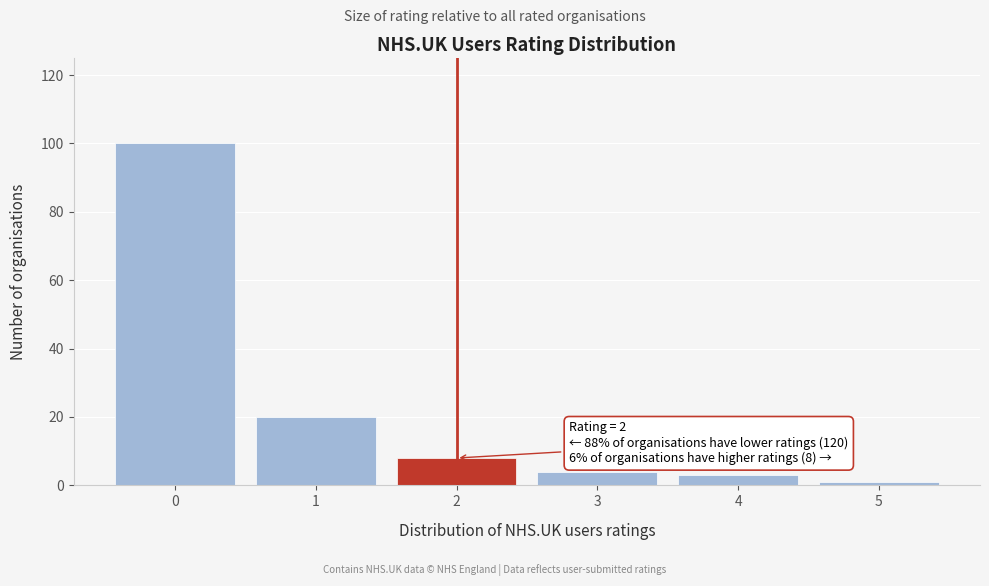

Reading right to left, transcribe all the data shown in this chart.

1	3	4	8	20	100